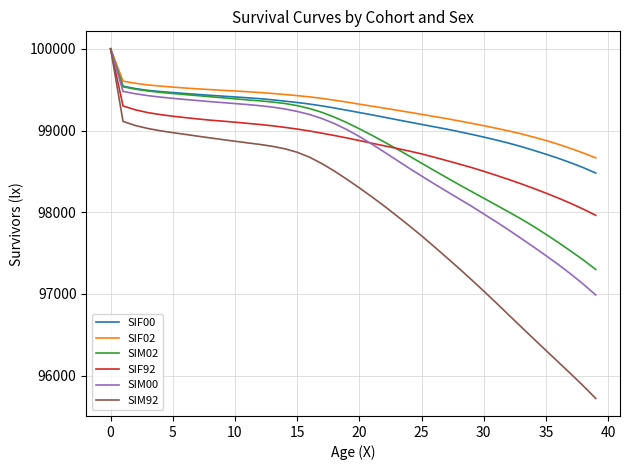

Which series has the largest range (max minus min)?

SIM92